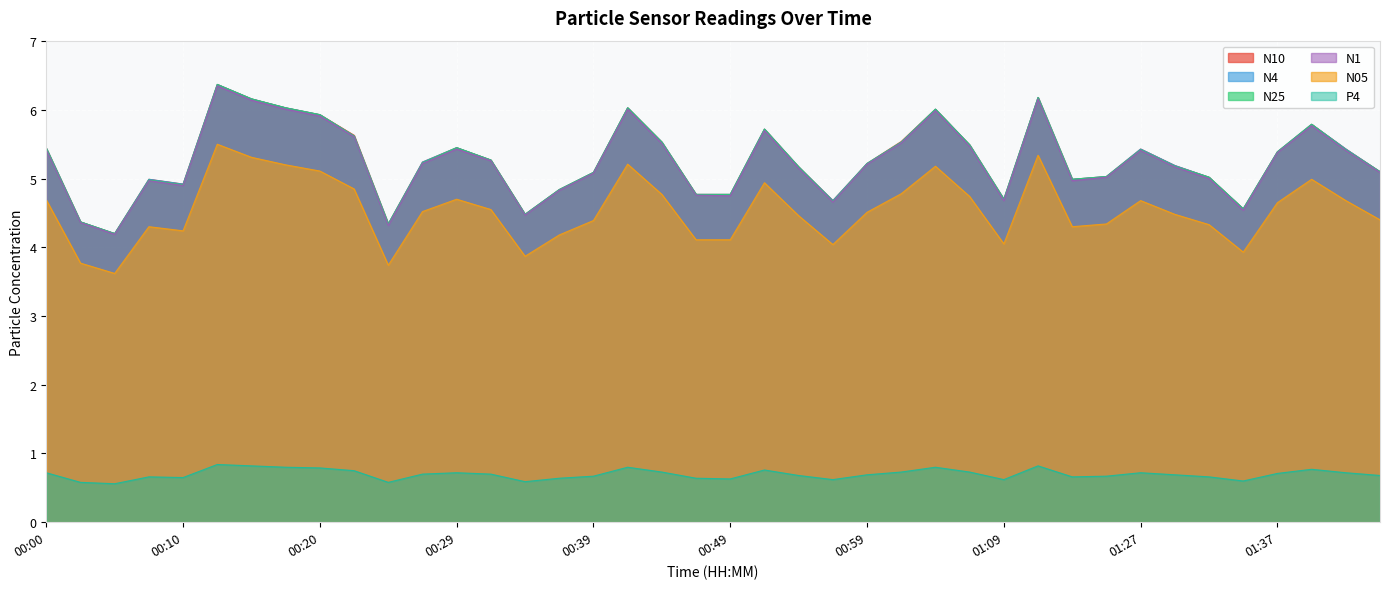

Reading left to right, list all the values displayed in this chart.

N10: 5.4	4.4	4.2	5.0	4.9	6.4	6.2	6.0	5.9	5.6	4.3	5.2	5.5	5.3	4.5	4.8	5.1	6.0	5.5	4.8	4.8	5.7	5.2	4.7	5.2	5.5	6.0	5.5	4.7	6.2	5.0	5.0	5.4	5.2	5.0	4.6	5.4	5.8	5.4	5.1
N1: 5.4	4.4	4.2	5.0	4.9	6.3	6.1	6.0	5.9	5.6	4.3	5.2	5.4	5.3	4.5	4.8	5.1	6.0	5.5	4.8	4.8	5.7	5.2	4.7	5.2	5.5	6.0	5.5	4.7	6.2	5.0	5.0	5.4	5.2	5.0	4.5	5.4	5.8	5.4	5.1
N4: 5.4	4.4	4.2	5.0	4.9	6.4	6.2	6.0	5.9	5.6	4.3	5.2	5.5	5.3	4.5	4.8	5.1	6.0	5.5	4.8	4.8	5.7	5.2	4.7	5.2	5.5	6.0	5.5	4.7	6.2	5.0	5.0	5.4	5.2	5.0	4.6	5.4	5.8	5.4	5.1
N25: 5.4	4.4	4.2	5.0	4.9	6.4	6.2	6.0	5.9	5.6	4.3	5.2	5.5	5.3	4.5	4.8	5.1	6.0	5.5	4.8	4.8	5.7	5.2	4.7	5.2	5.5	6.0	5.5	4.7	6.2	5.0	5.0	5.4	5.2	5.0	4.6	5.4	5.8	5.4	5.1
N05: 4.7	3.8	3.6	4.3	4.2	5.5	5.3	5.2	5.1	4.8	3.7	4.5	4.7	4.5	3.9	4.2	4.4	5.2	4.8	4.1	4.1	4.9	4.5	4.0	4.5	4.8	5.2	4.7	4.0	5.3	4.3	4.3	4.7	4.5	4.3	3.9	4.7	5.0	4.7	4.4
P4: 0.7	0.6	0.6	0.7	0.7	0.8	0.8	0.8	0.8	0.8	0.6	0.7	0.7	0.7	0.6	0.6	0.7	0.8	0.7	0.6	0.6	0.8	0.7	0.6	0.7	0.7	0.8	0.7	0.6	0.8	0.7	0.7	0.7	0.7	0.7	0.6	0.7	0.8	0.7	0.7